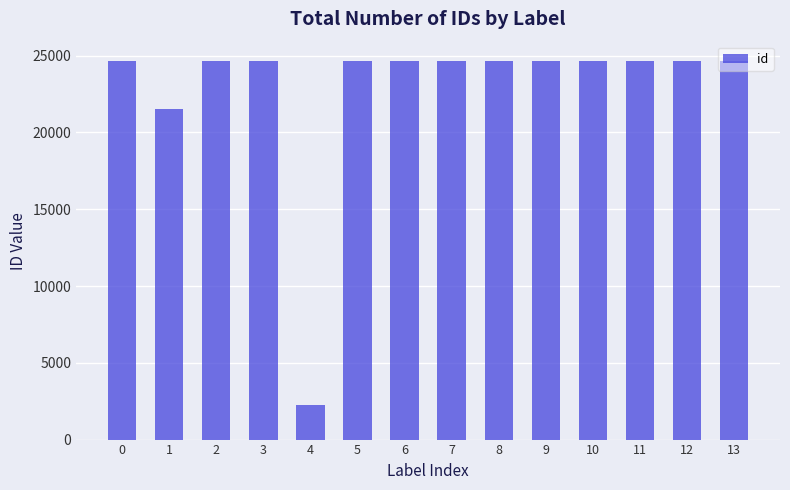

How many distinct data groups are displayed?

1